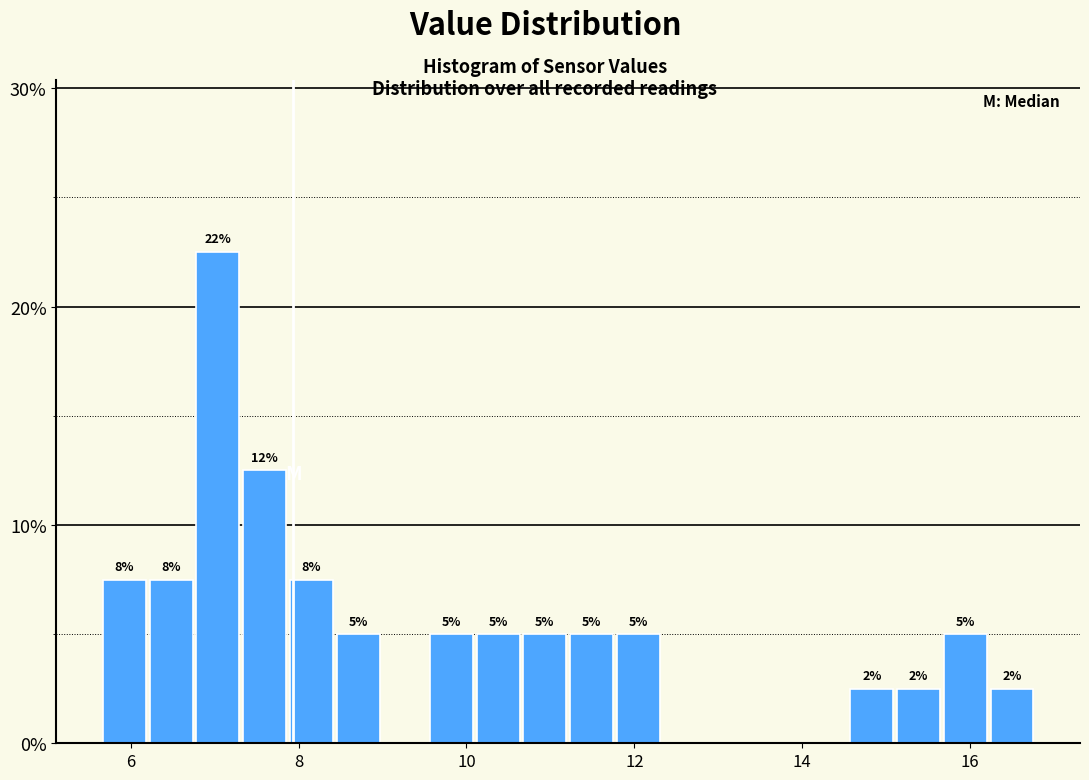

Read against the x-axis, roughly where is the centre of the tallest bar?

7.0